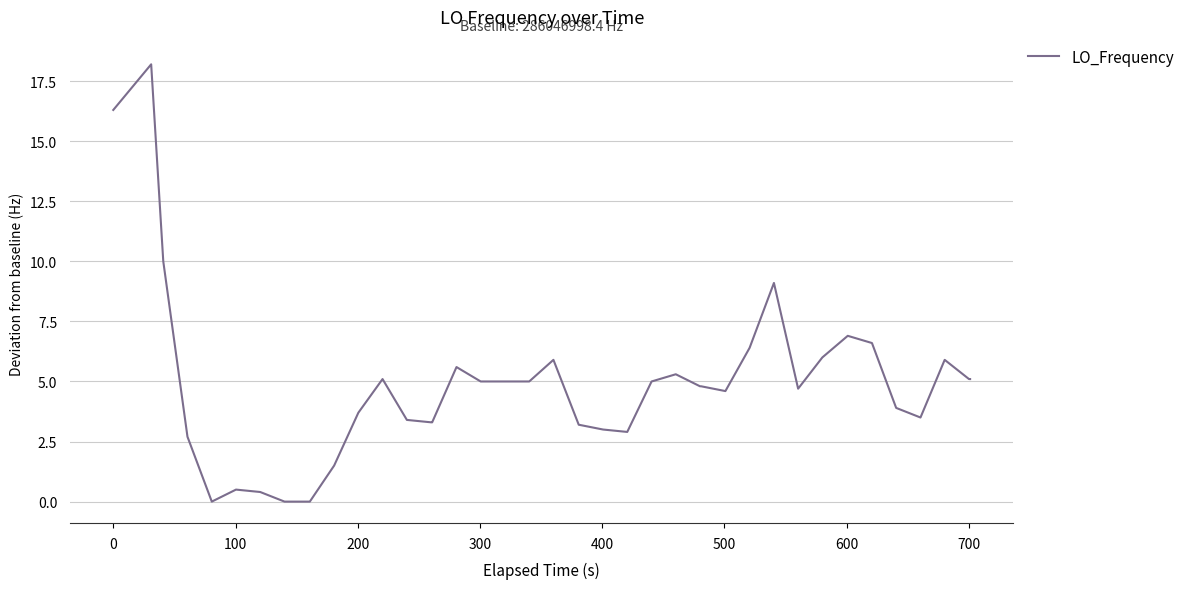

What is the maximum value shown in the chart?

18.2